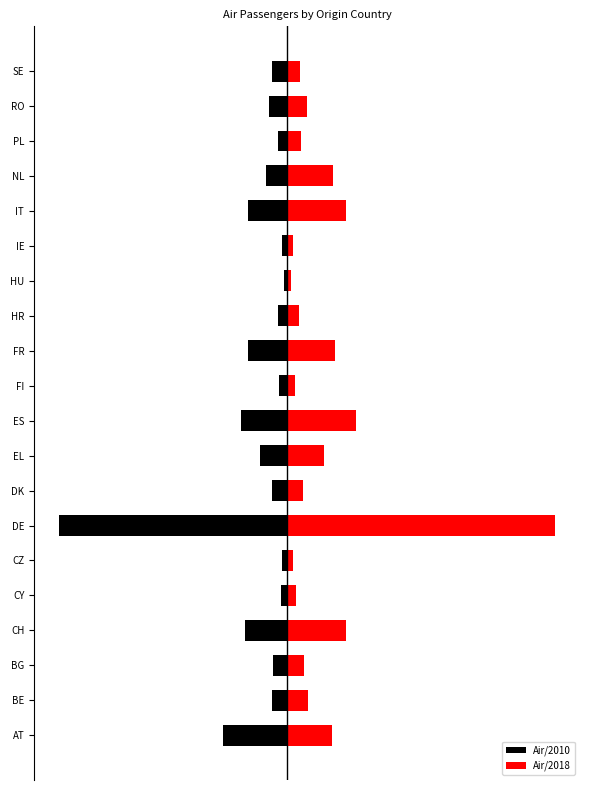

How many values in the Air/2018 series exceed 276210?

9